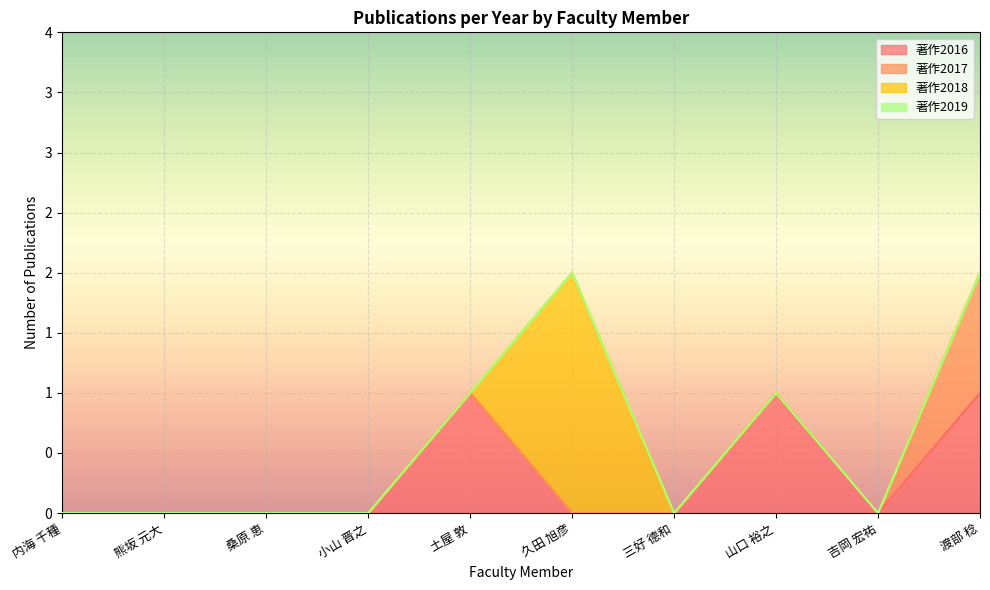

What is the sum of all 著作2018 values?

2